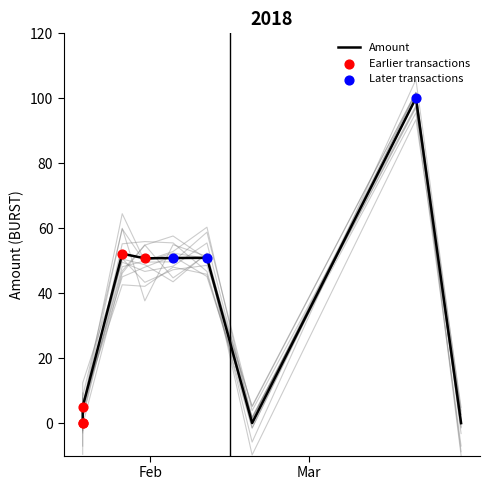

What is the total value across all series at 2018-02-11?

51.9